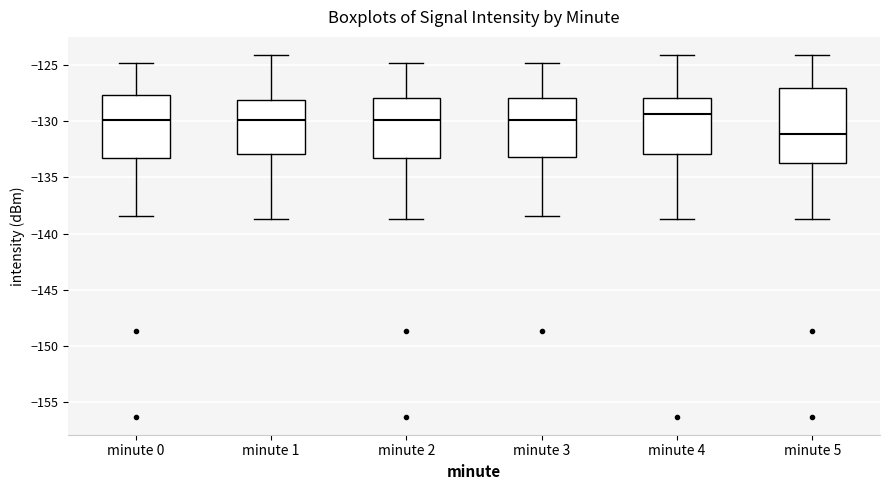

Comparing the boxes themselves (not the whiskers), which one is the tallest?

minute 5